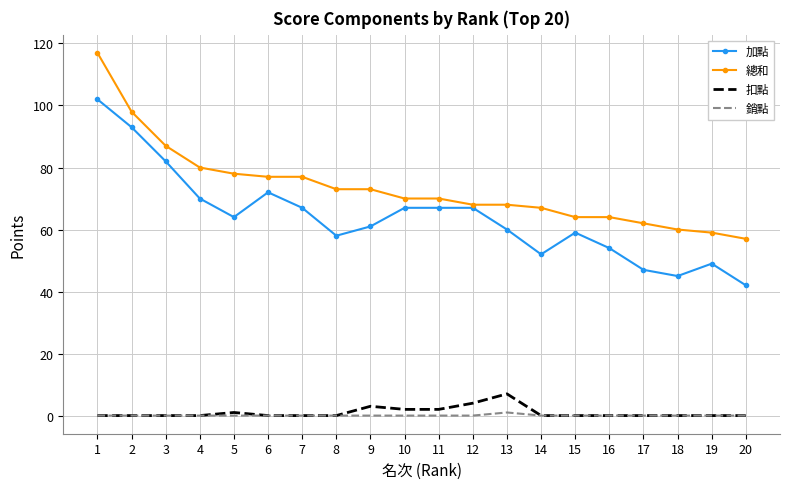

True or false: 總和 has a value of 40 at 15.

False